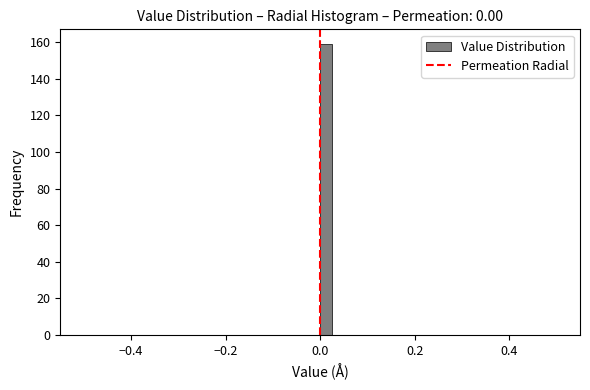

Read against the x-axis, roughly where is the centre of the tallest bar?

0.02